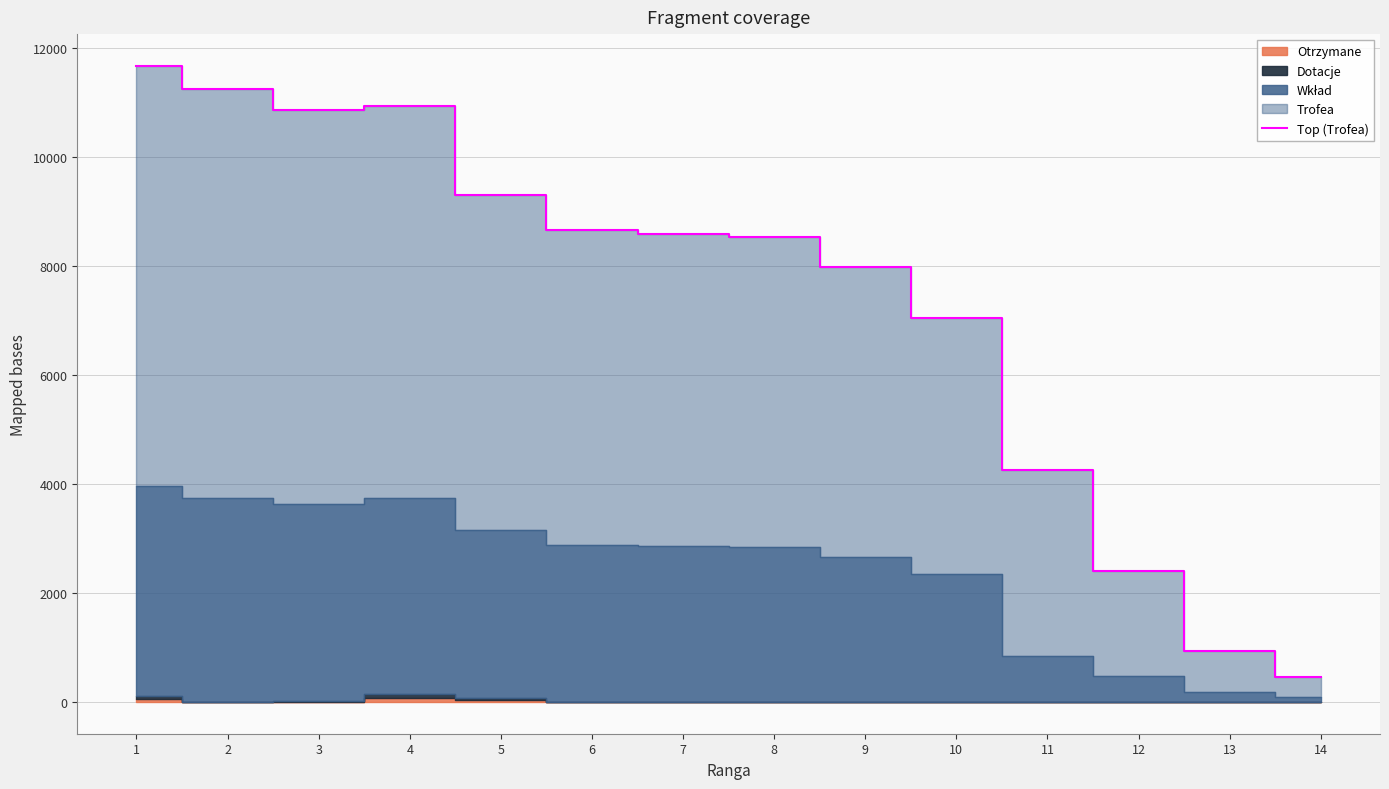

Is it true that the value at 5 is 13679?

False